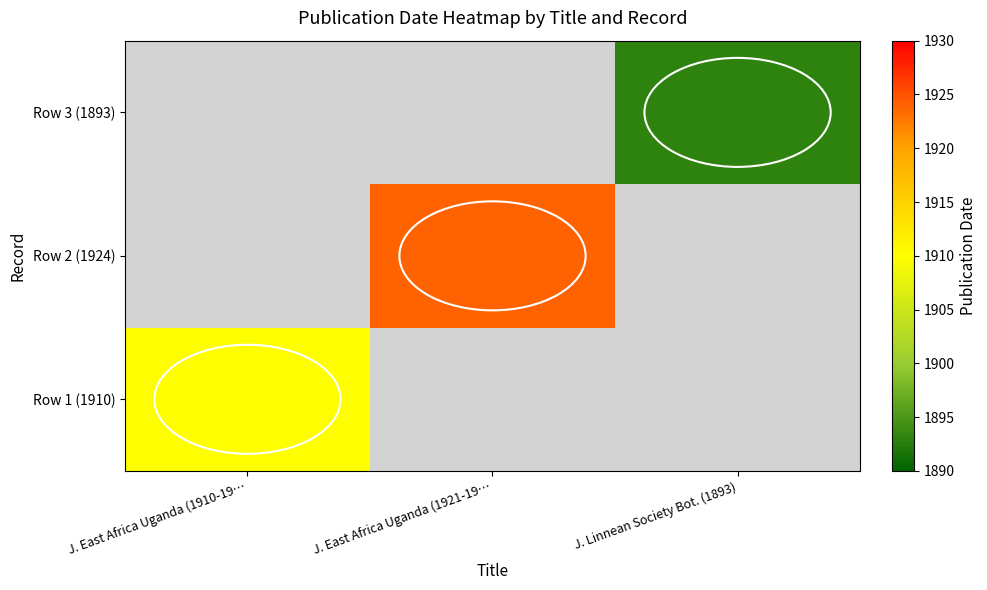

The Row 2 (1924) series shows 809 at J. East Africa Uganda (1921-19…. True or false?

False